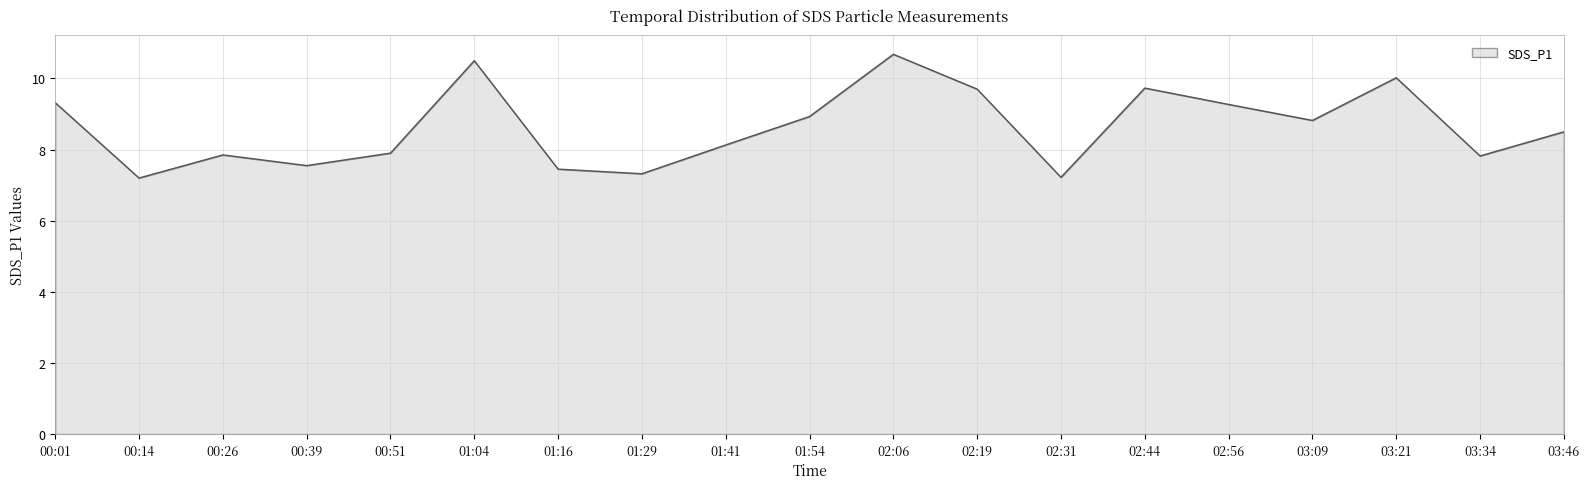

Where is the first local maximum?

00:26